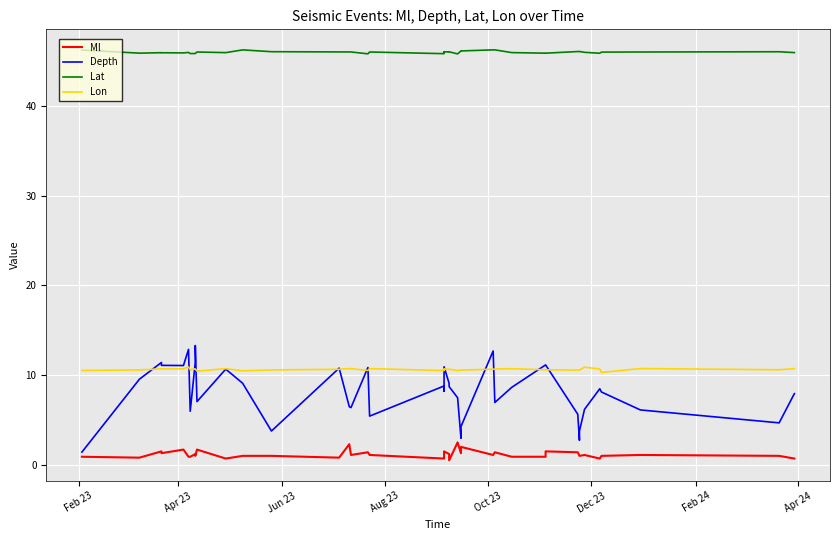

True or false: Ml has more than 1 points higher than both neighbors.

True